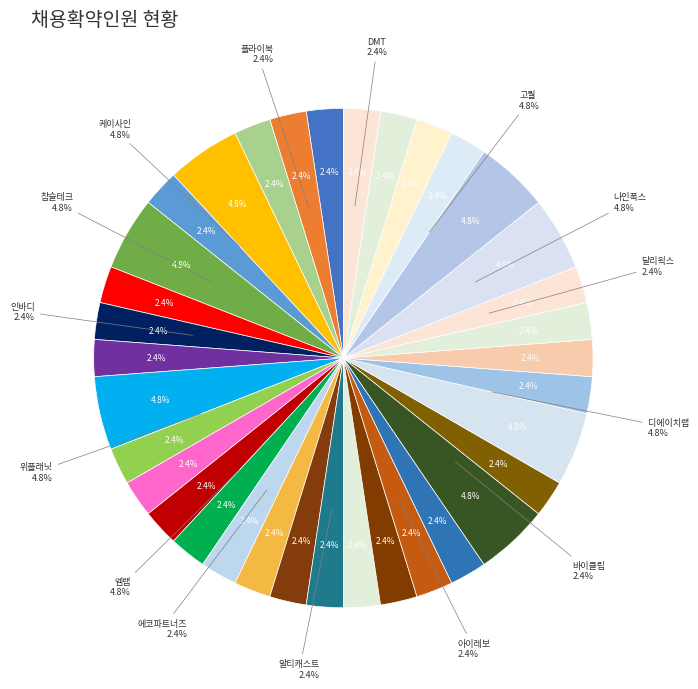

Rank the categories by value from lowest to highest.

DMT, 가온미디어, 경동전자, 그립, 달리웍스, 댁스, 드림텍, 디지엔스, 모던텍, 바이클립, 베스텔라랩, 서준전기, 아이레보, 아이앤씨테크놀로지, 아이티엑스엠투엠, 알티캐스트, 에이텐시스템, 에이펙스테크놀로지, 에코파트너즈, 와이피피, 융코리아, 이노톤, 인바디, 제이씨스퀘어, 코맥스, 코콤, 플라이북, 현대통신, 고퀄, 나인폭스, 디에이치랩, 엠랩, 위플래닛, 참슬테크, 케이사인